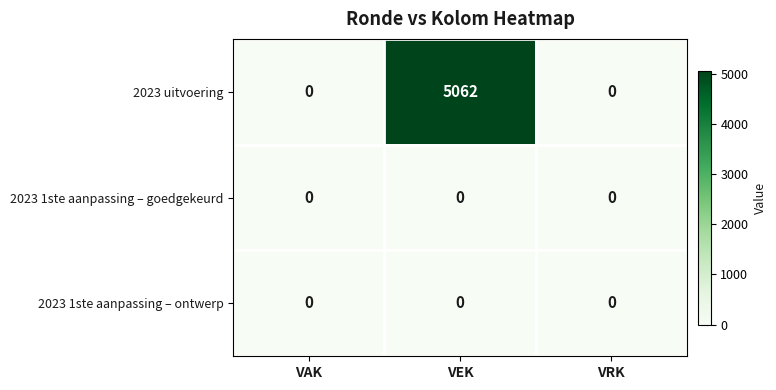

Reading left to right, list all the values displayed in this chart.

2023 uitvoering: VAK=0	VEK=5062	VRK=0
2023 1ste aanpassing – goedgekeurd: VAK=0	VEK=0	VRK=0
2023 1ste aanpassing – ontwerp: VAK=0	VEK=0	VRK=0